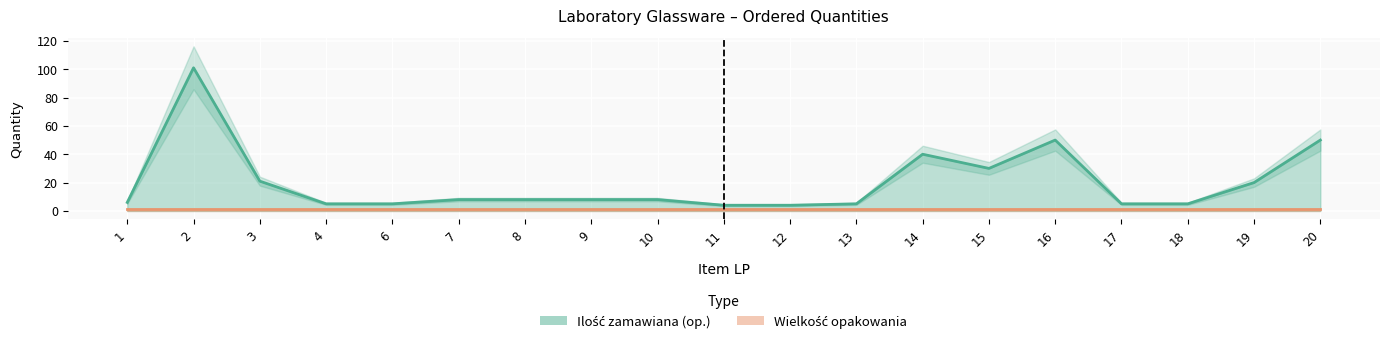

Approximately how many times larger is the value at 12 compared to 8?

0.5